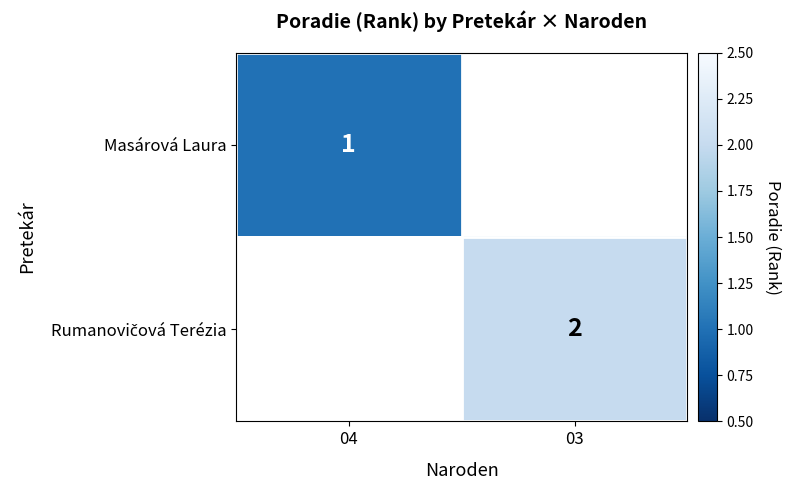

The Masárová Laura series shows 0 at 04. True or false?

False